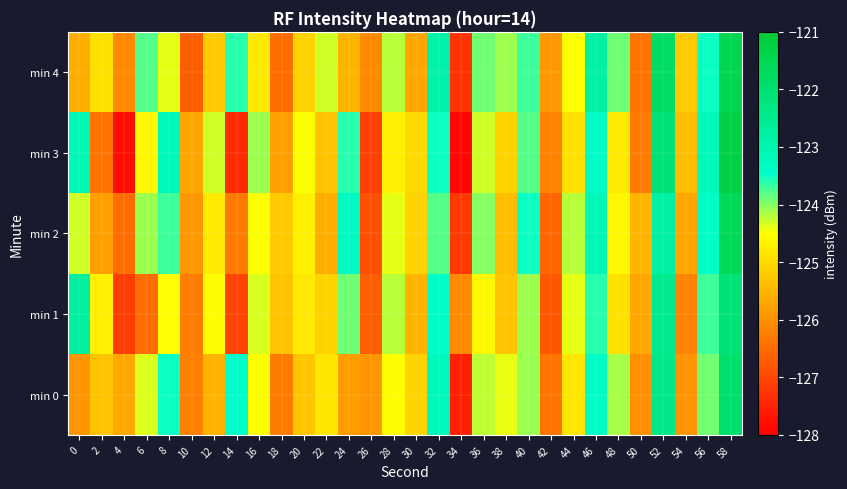

Between 36 and 34, which is larger?

36